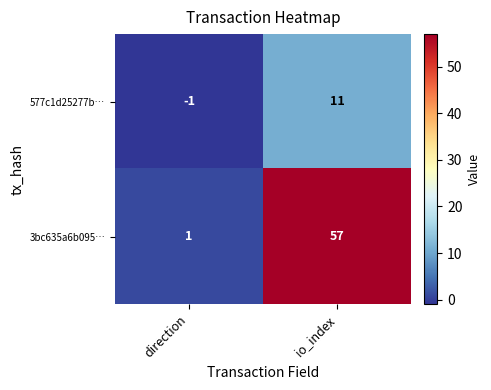

Which series has the largest total across all categories?

3bc635a6b095…